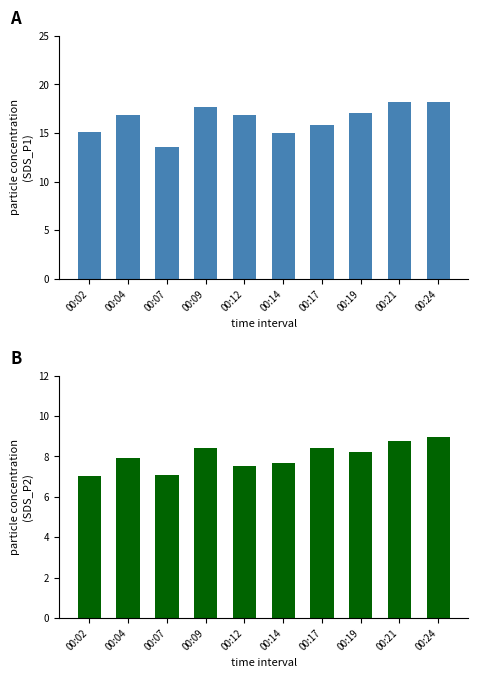

The SDS_P2 series shows 12.4 at 00:02. True or false?

False